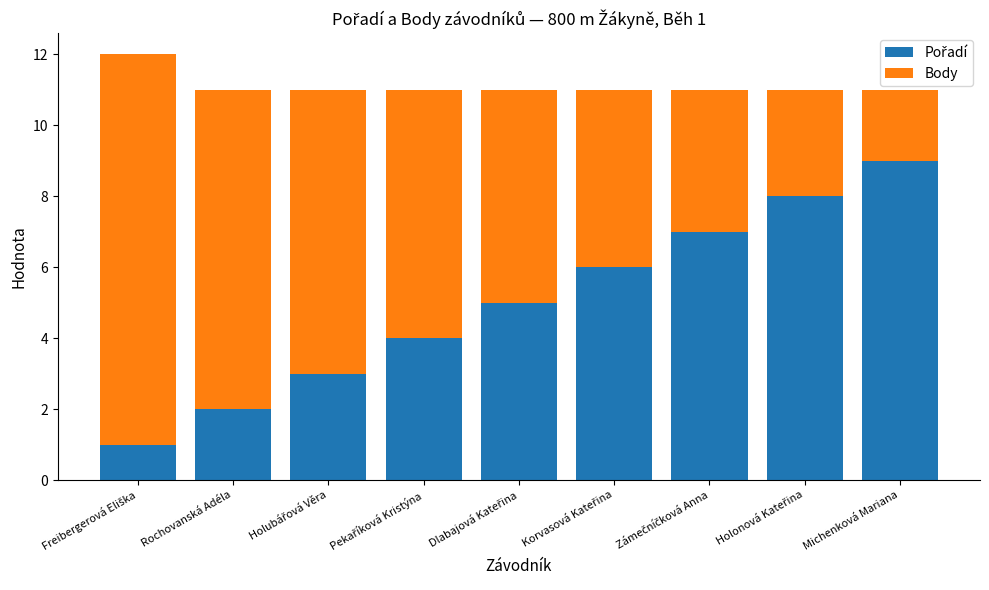

Are the bars horizontal?

No